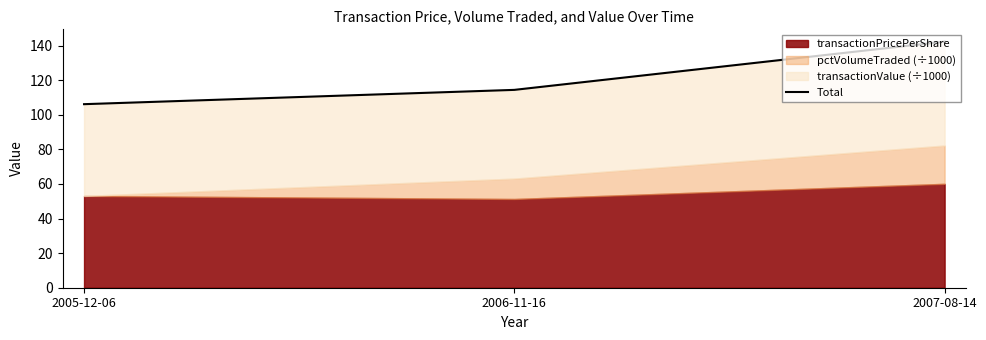

At which category does the chart reach its peak across all series?

2007-08-14